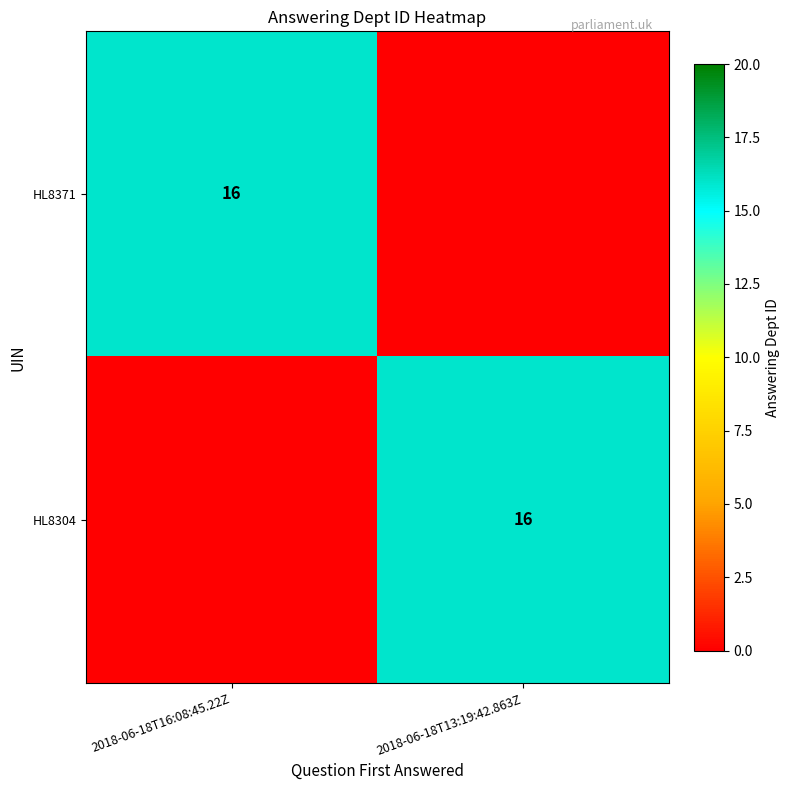

True or false: HL8371 has a value of 16 at 2018-06-18T16:08:45.22Z.

True